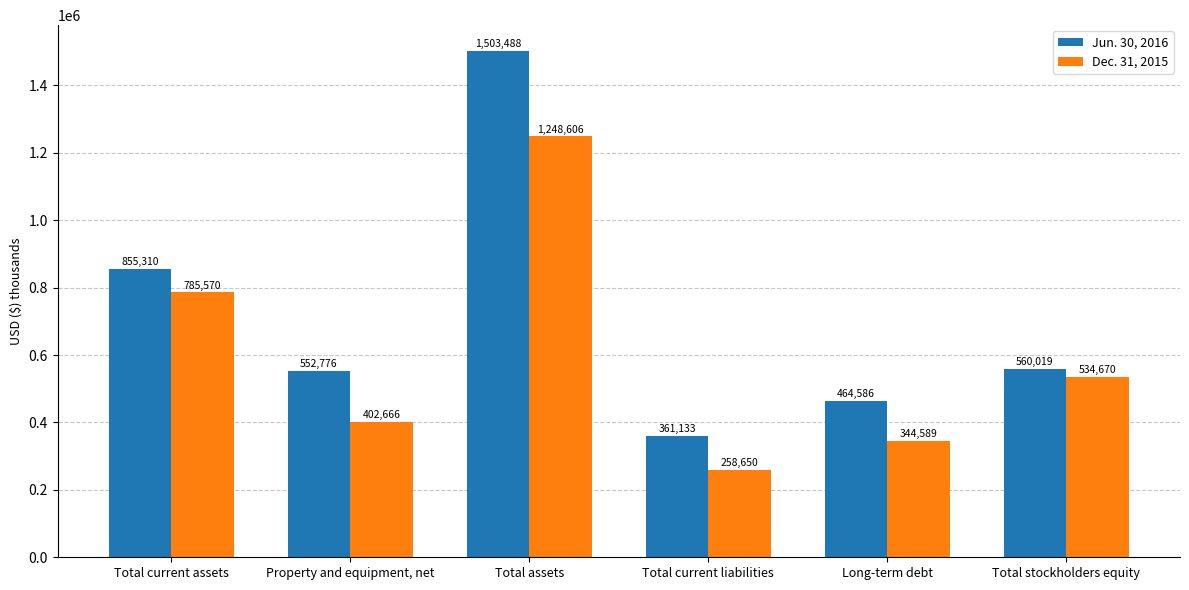

What is the minimum value shown in the chart?

258650